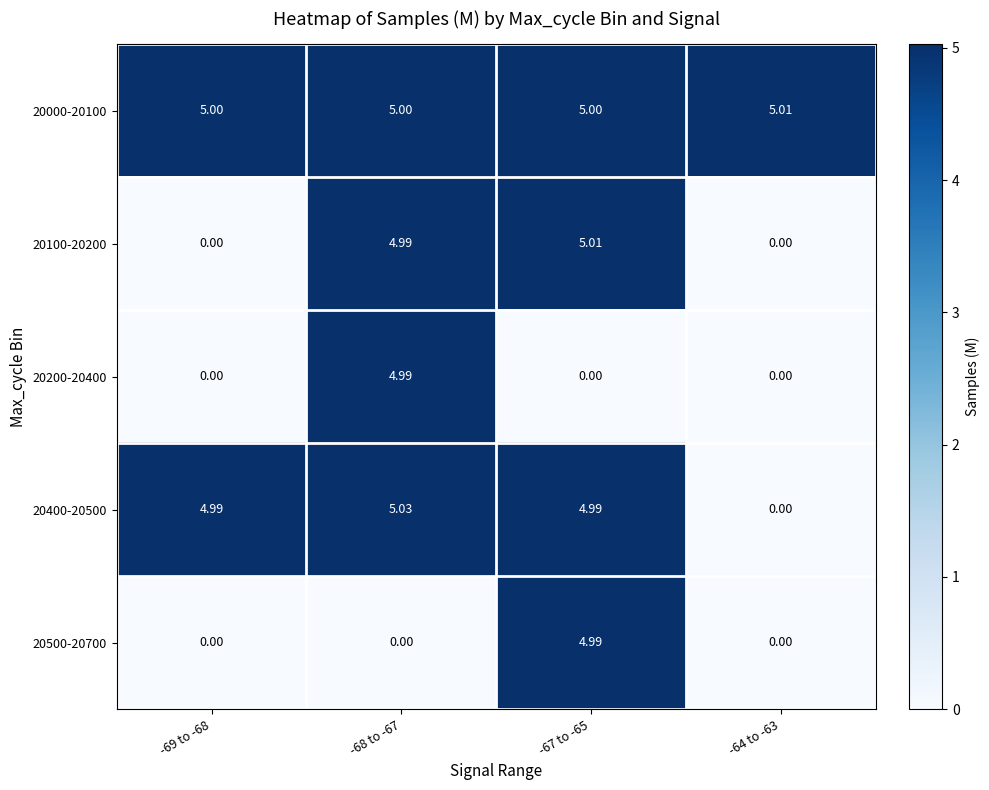

Is the value of 20000-20100 at -69 to -68 greater than the value of 20400-20500 at -64 to -63?

Yes